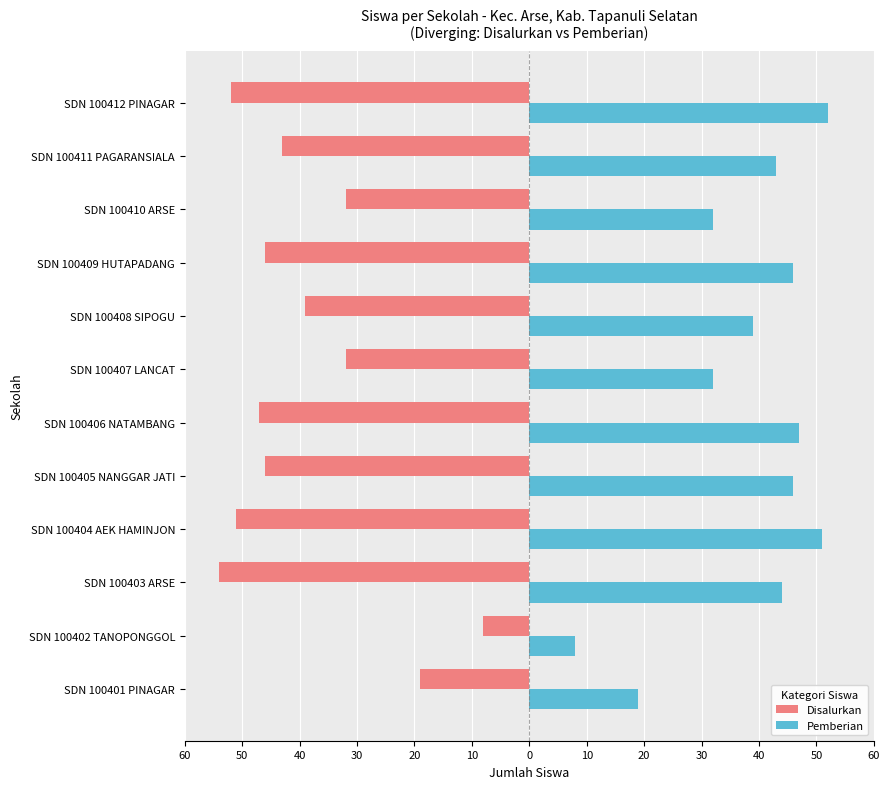

What are all the series names shown in the legend?

Disalurkan, Pemberian